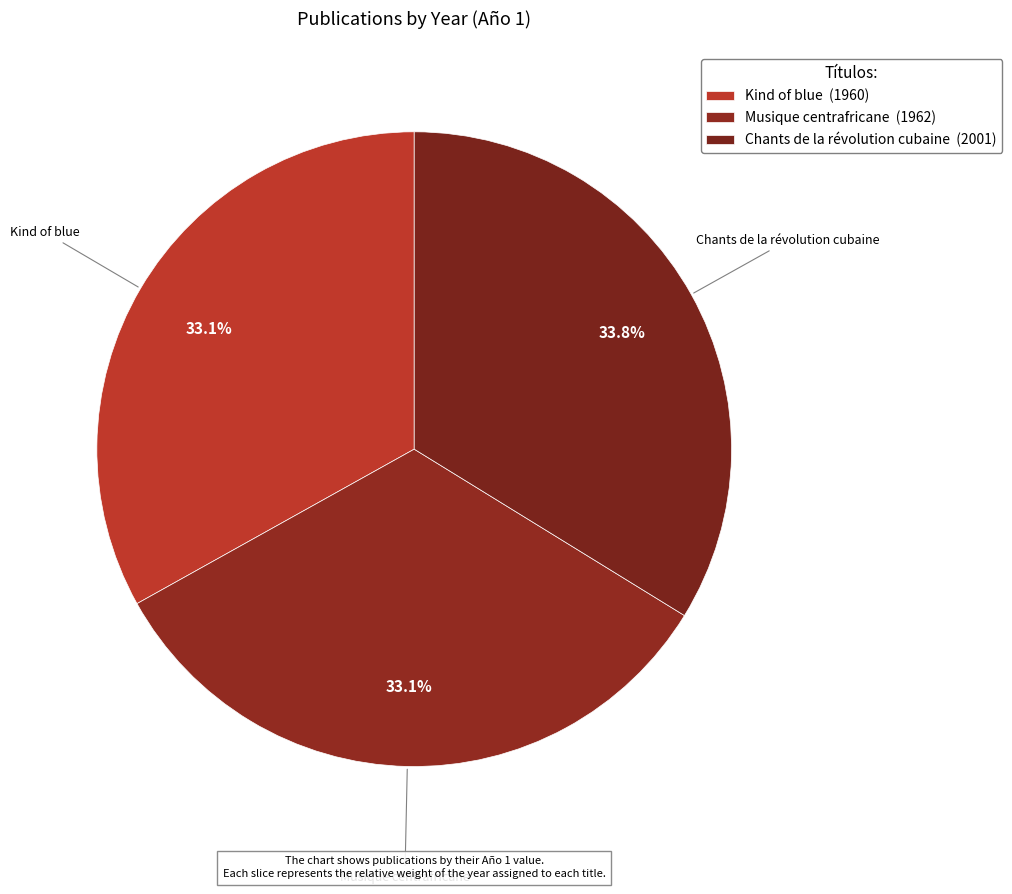

To the nearest percent, what percentage of the pie is Chants de la révolution cubaine?

34%